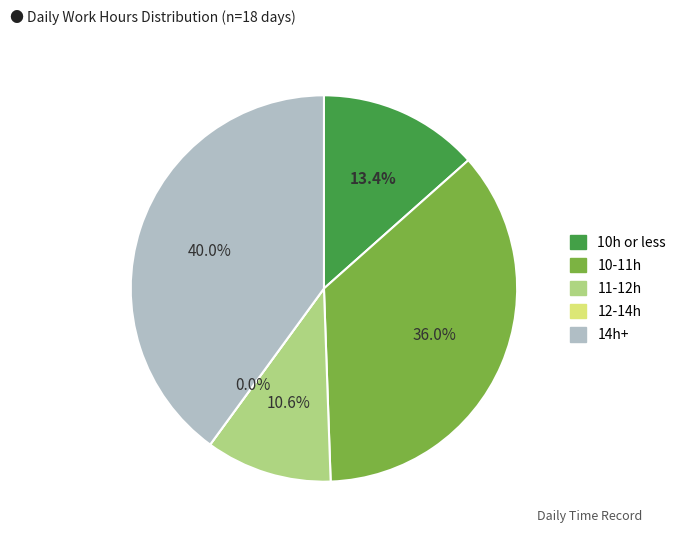

True or false: Day 20 accounts for 17% of the total.

False